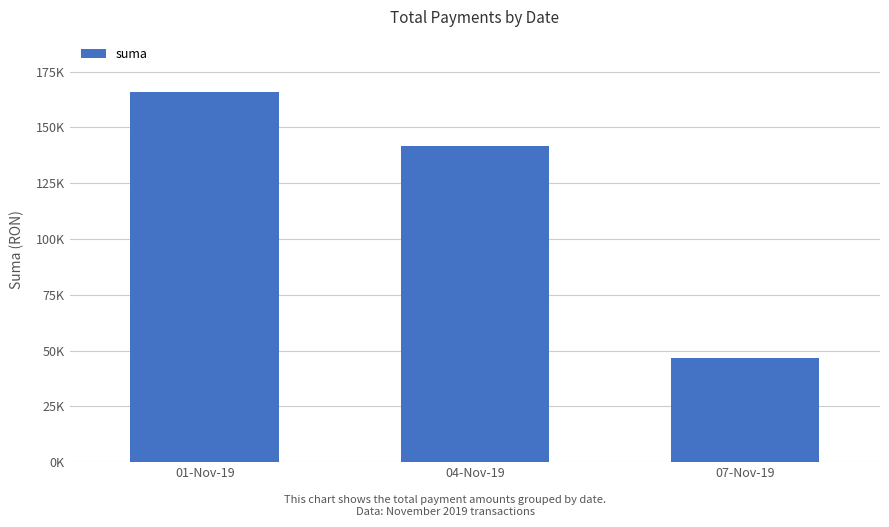

What is the difference between the maximum and second lowest values?

24217.0